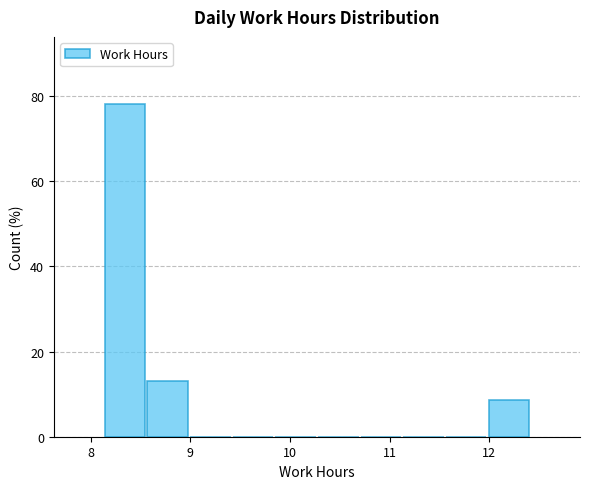

Over which range of the x-axis is the bar tallest?

8.1 to 8.6